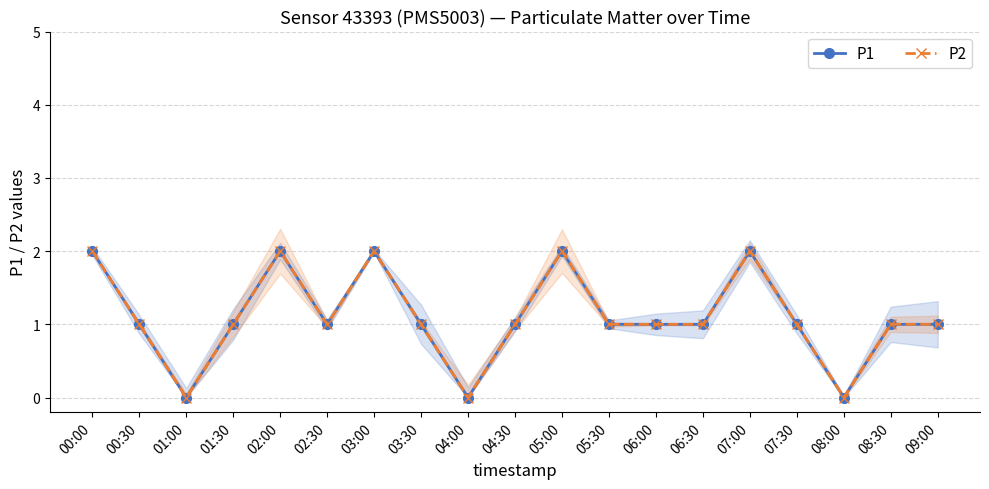

What is the difference between the second highest and minimum values in the P2 series?

2